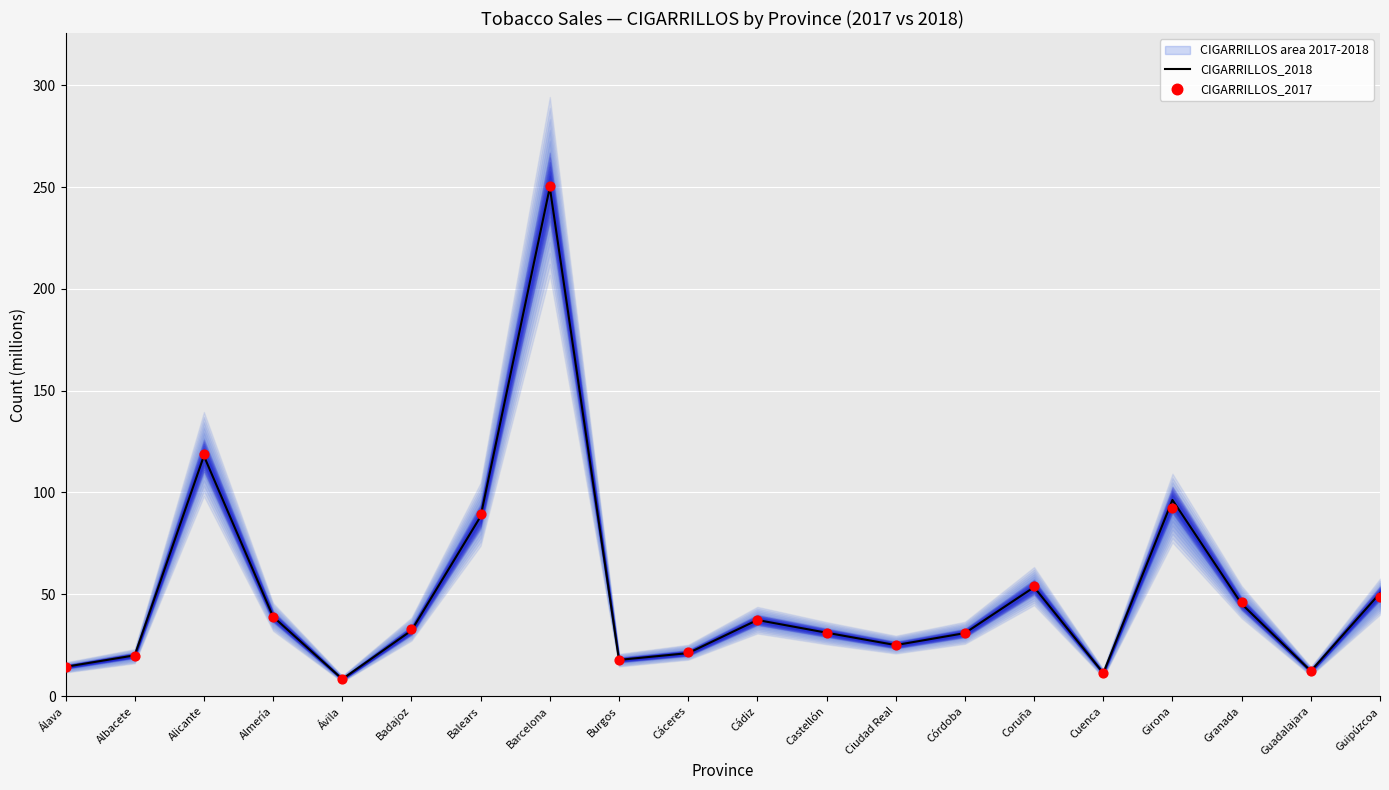

Which series has the widest spread of Y values?

CIGARRILLOS_2017